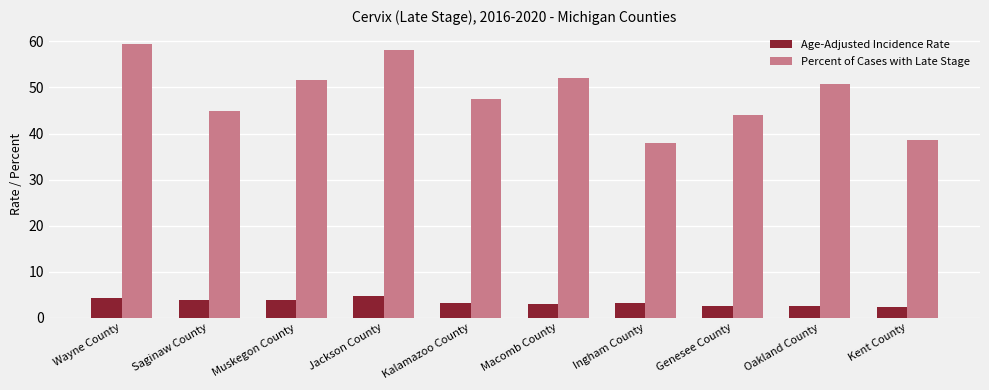

At which label is Percent of Cases with Late Stage closest to 48?

Kalamazoo County